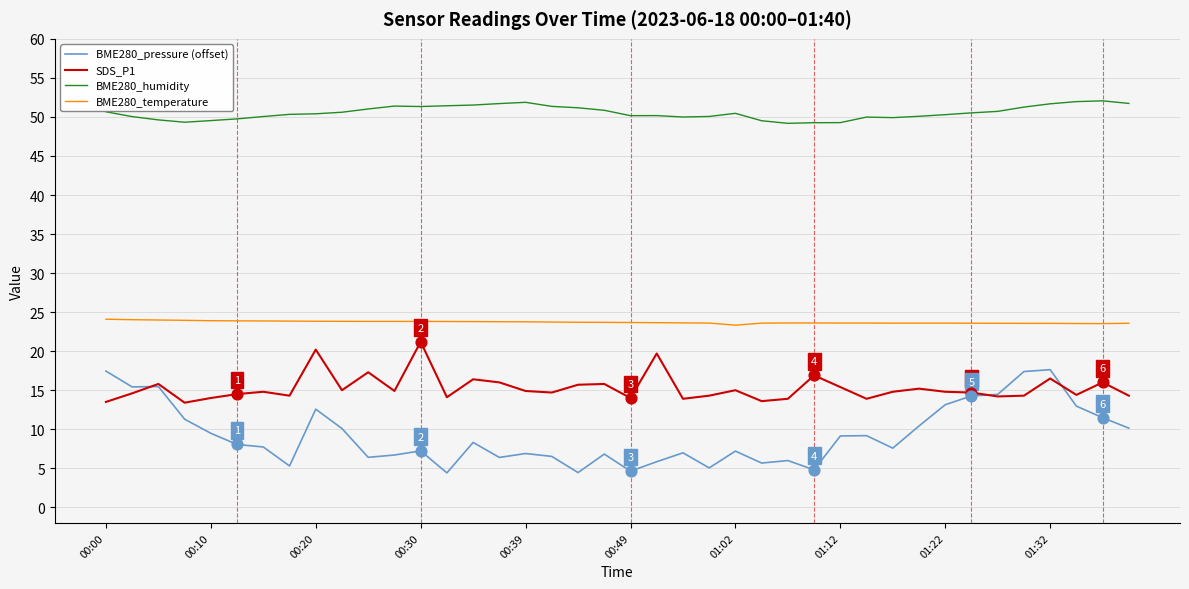

Which series has the largest range (max minus min)?

BME280_pressure (offset)